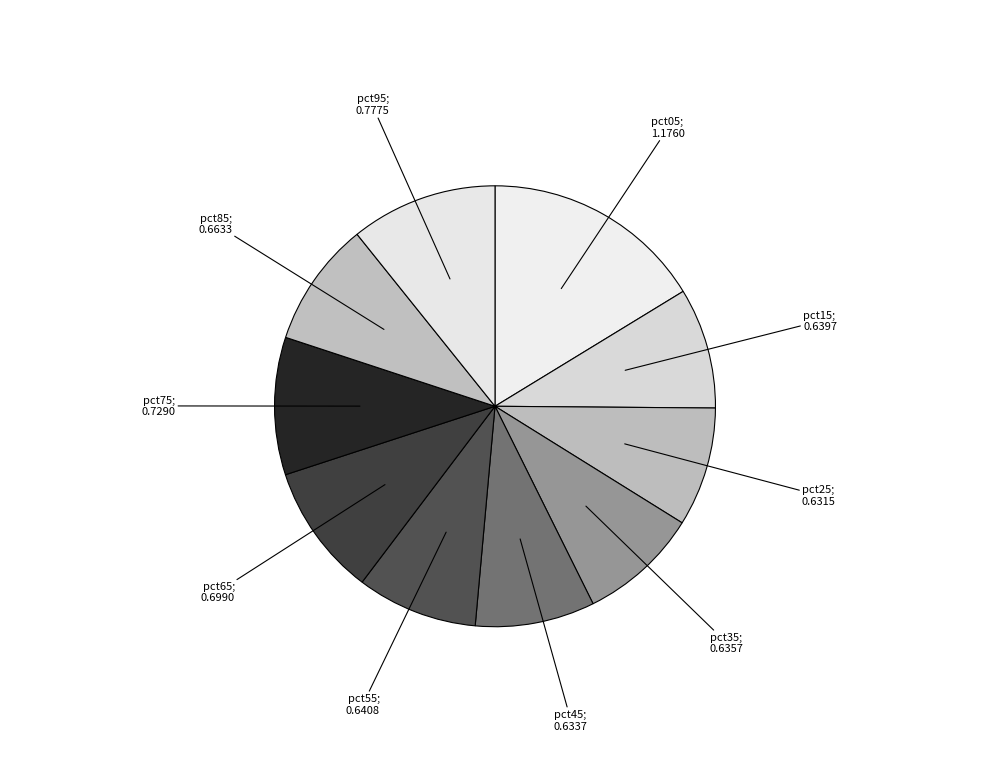

Count the number of slices in the pie.

10